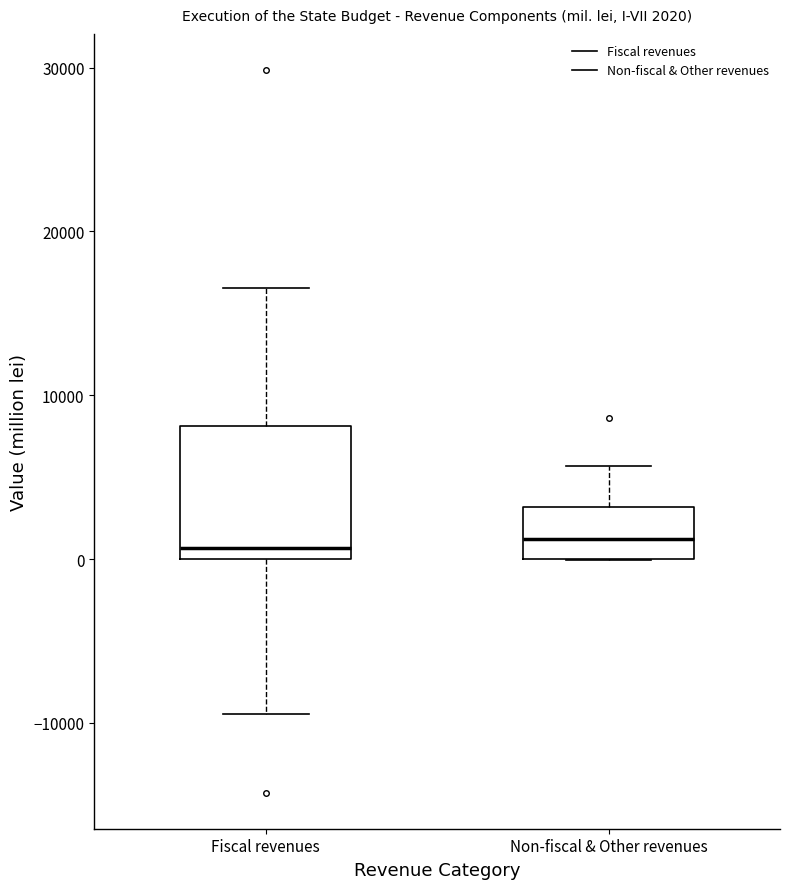

Which box is the tallest, from its lower edge to its upper edge?

Fiscal revenues